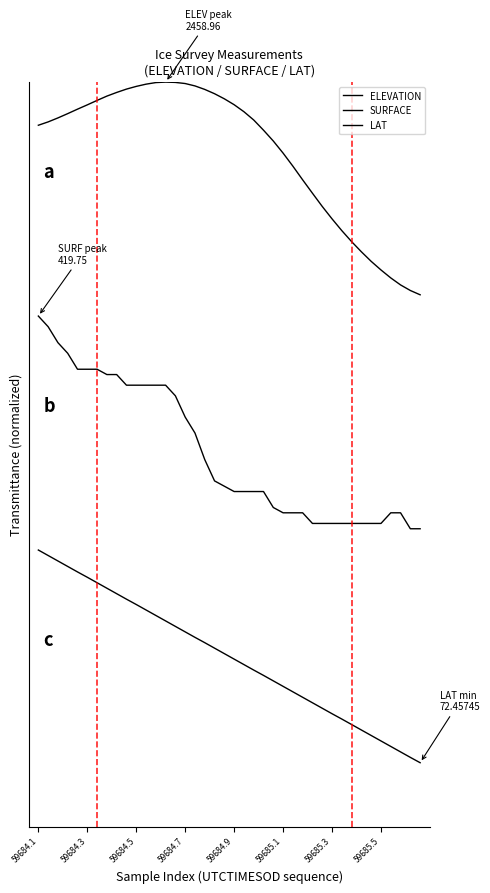

Does the chart have visible grid lines?

No